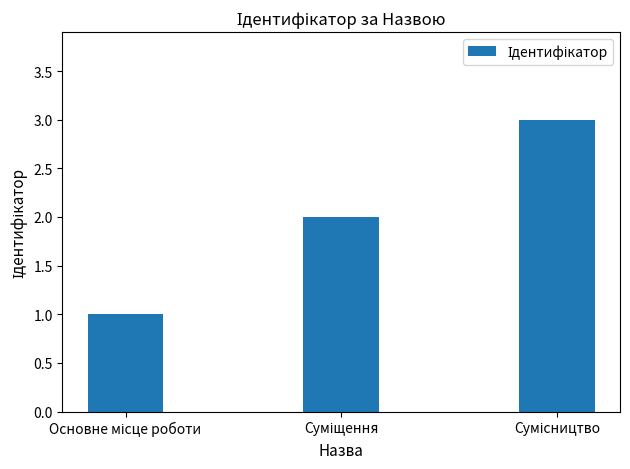

What is the sum of all values?

6